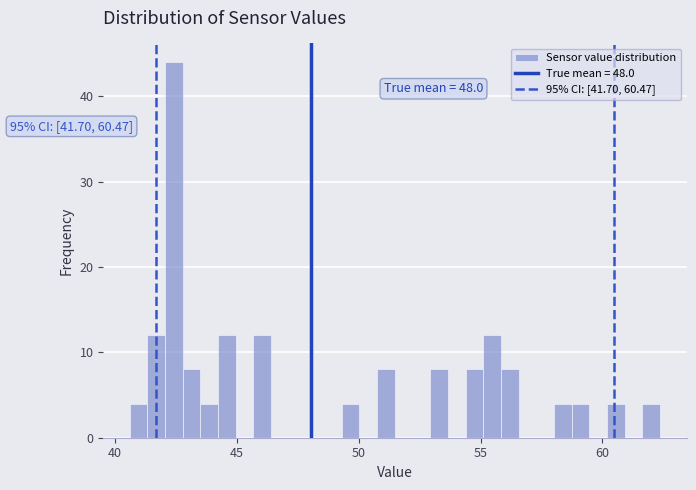

Read against the x-axis, roughly where is the centre of the tallest bar?

42.5